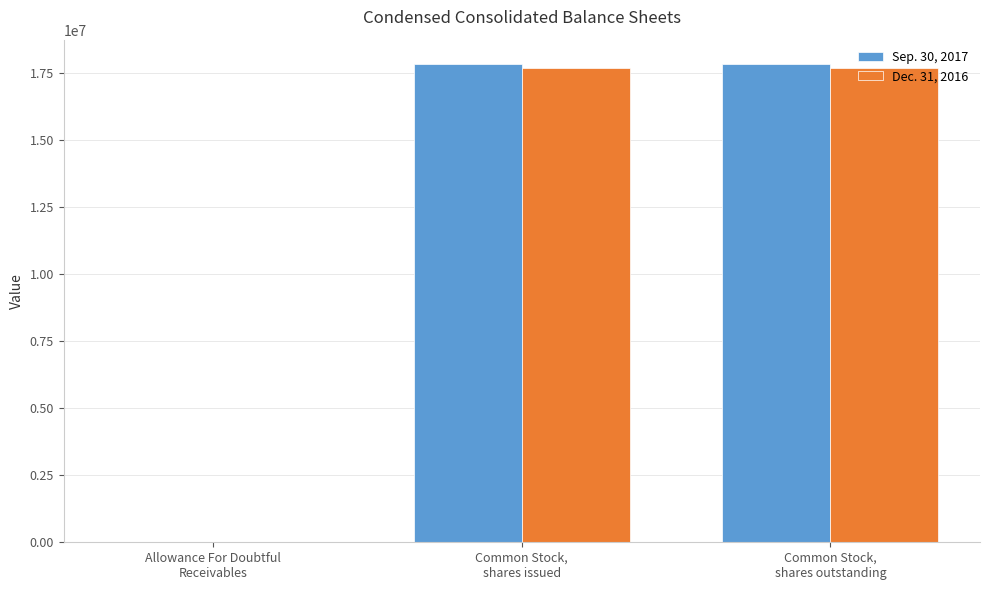

What is the maximum value shown in the chart?

17840854